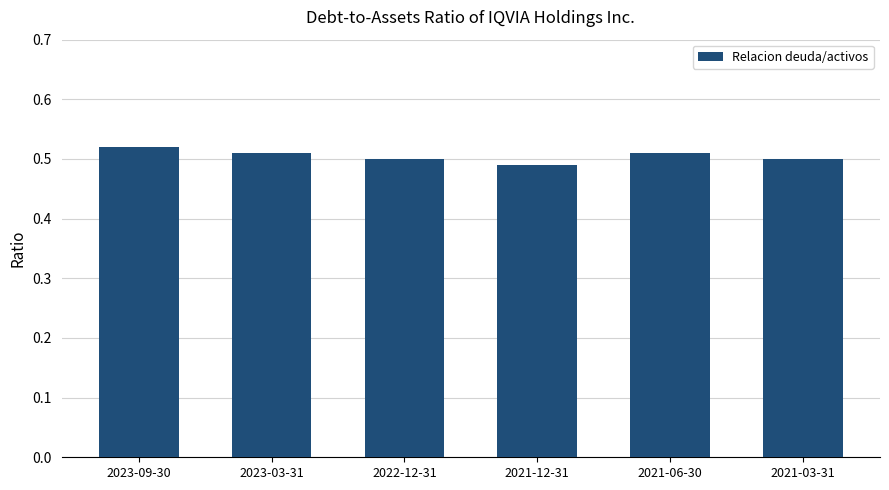

The value at 2021-06-30 is 0.2. True or false?

False